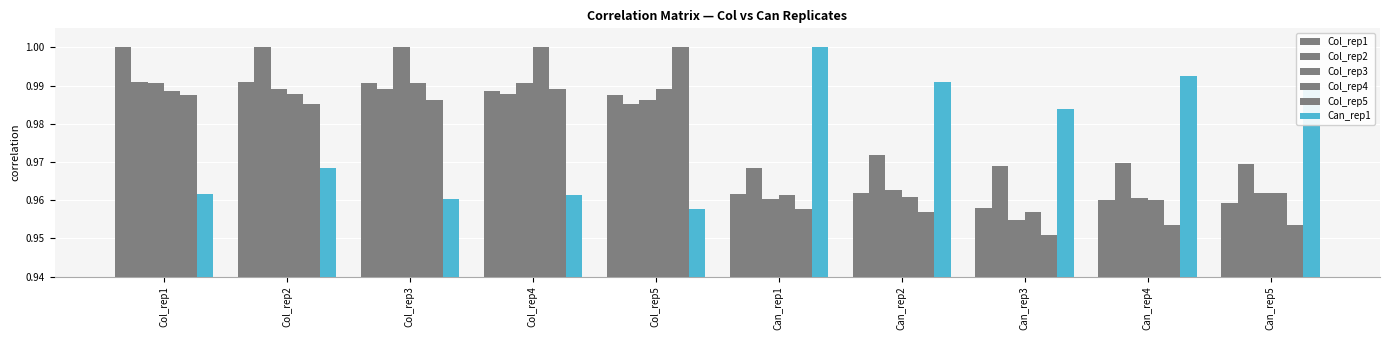

The value of Col_rep4 at Can_rep1 is 1.0. True or false?

True